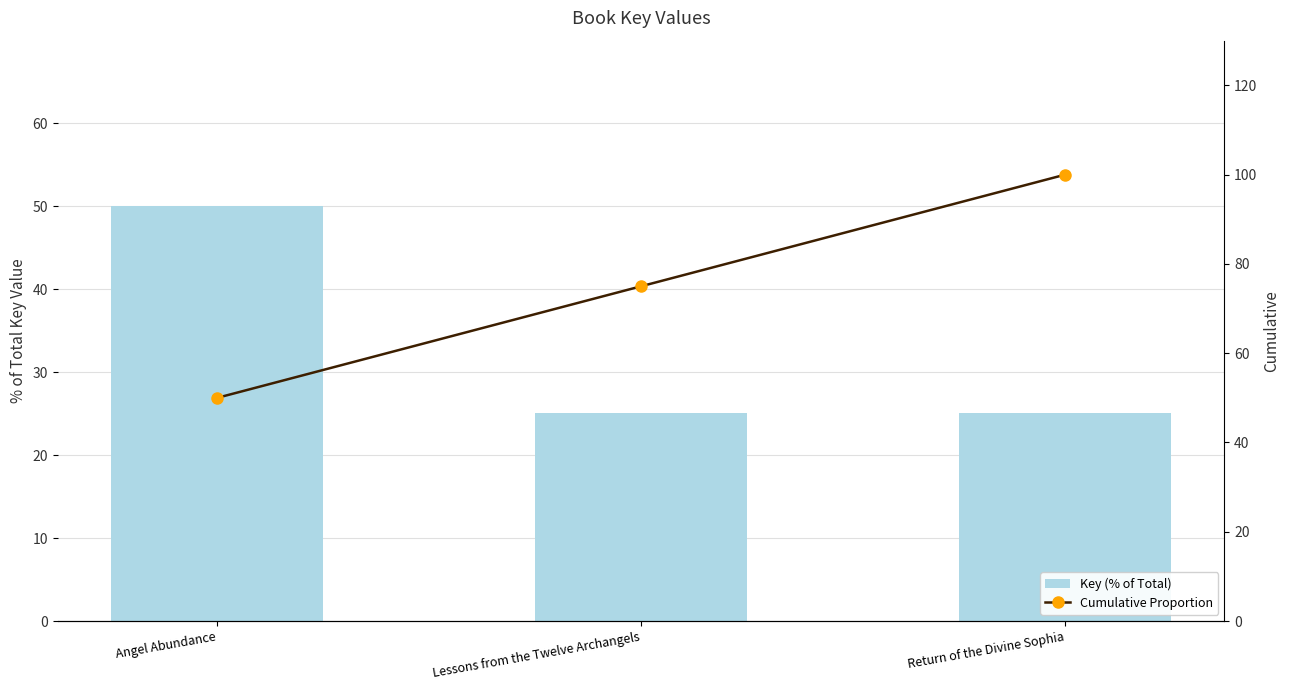

What is the spread (max minus min) of values at Return of the Divine Sophia?

75.0